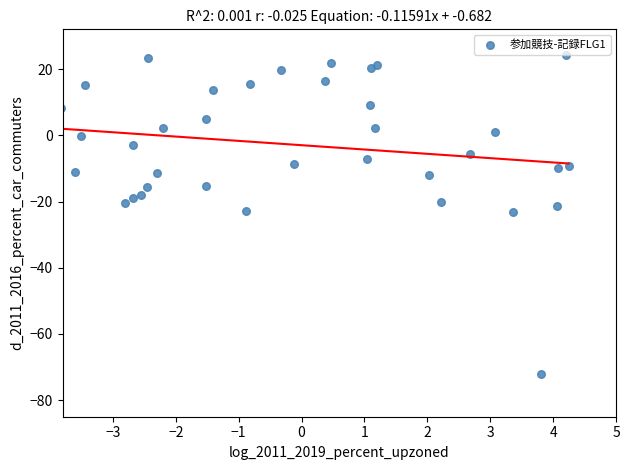

What is the range of Y values (max minus min)?

96.3